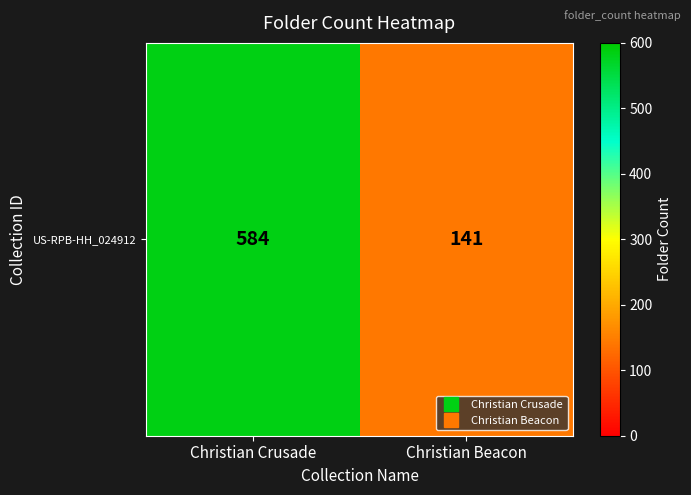

At which label is the value closest to 362?

Christian Beacon